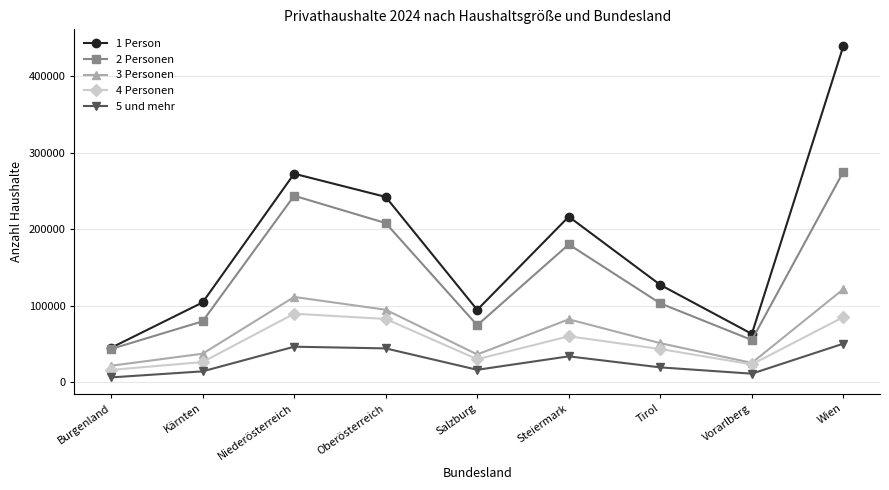

Which series has the largest range (max minus min)?

1 Person